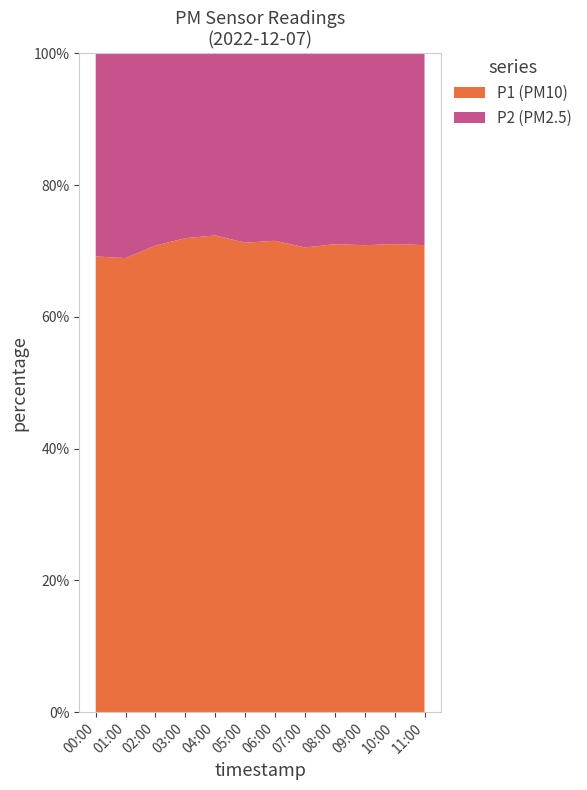

True or false: P1 (PM10) has a value of 27.0 at 10:00.

False